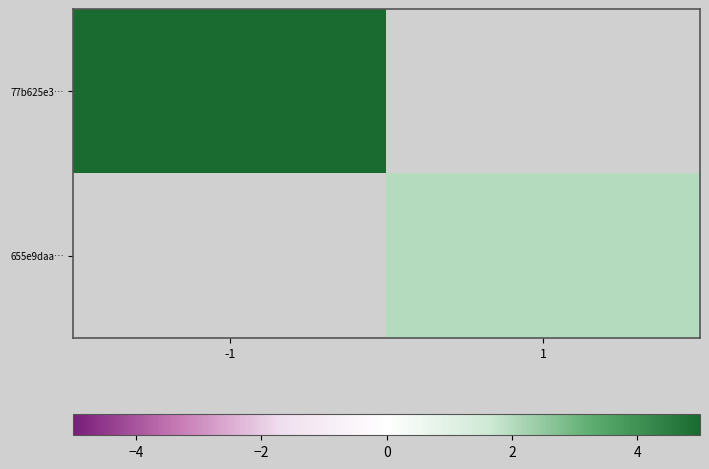

Is the value of 655e9daa… at -1 greater than the value of 77b625e3… at -1?

No